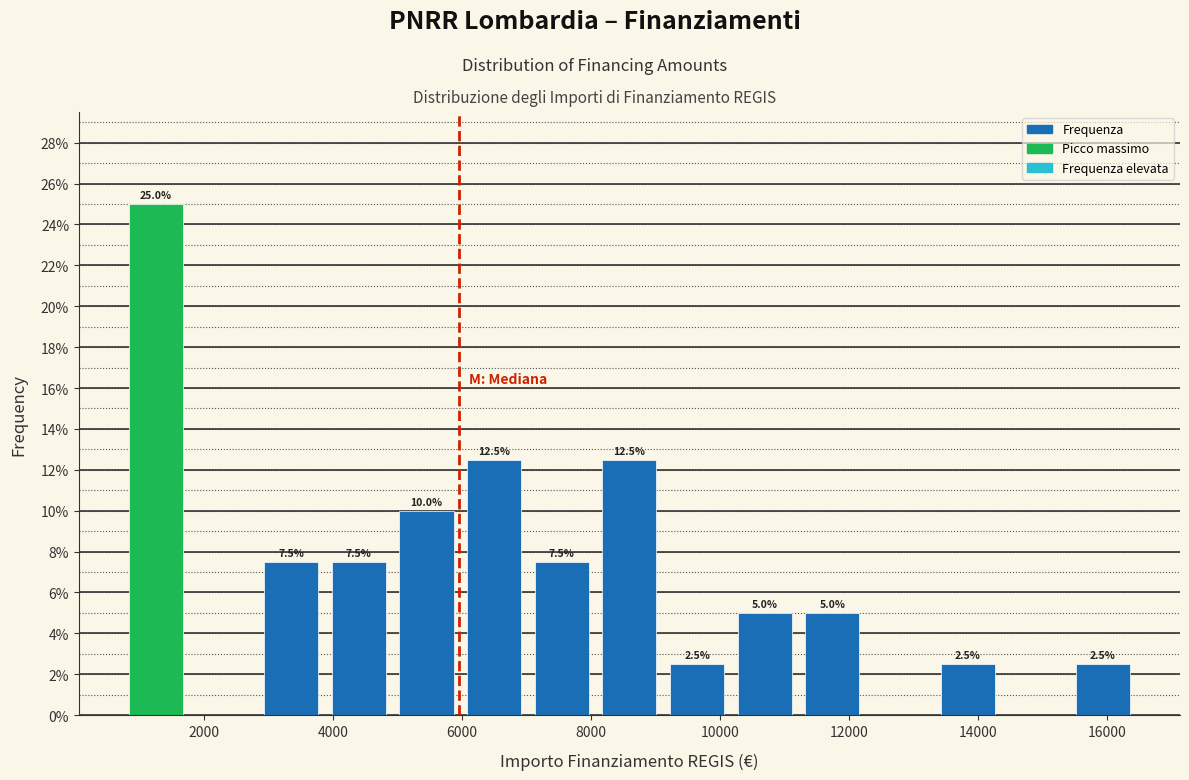

Over which range of the x-axis is the bar tallest?

800 to 1800